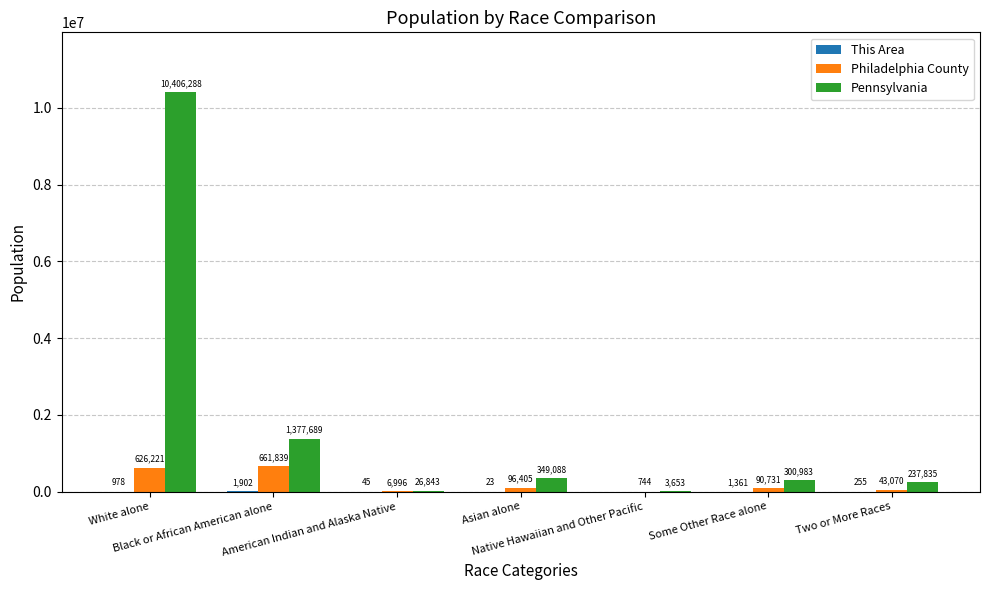

Reading right to left, list all the values displayed in this chart.

This Area: 255	1361	0	23	45	1902	978
Philadelphia County: 43070	90731	744	96405	6996	661839	626221
Pennsylvania: 237835	300983	3653	349088	26843	1377689	10406288